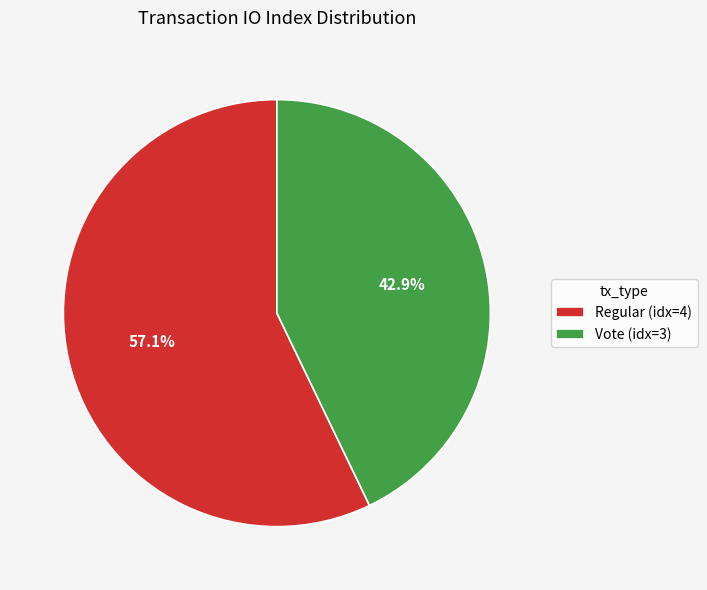

Is Vote (idx=3) the majority of the pie?

No